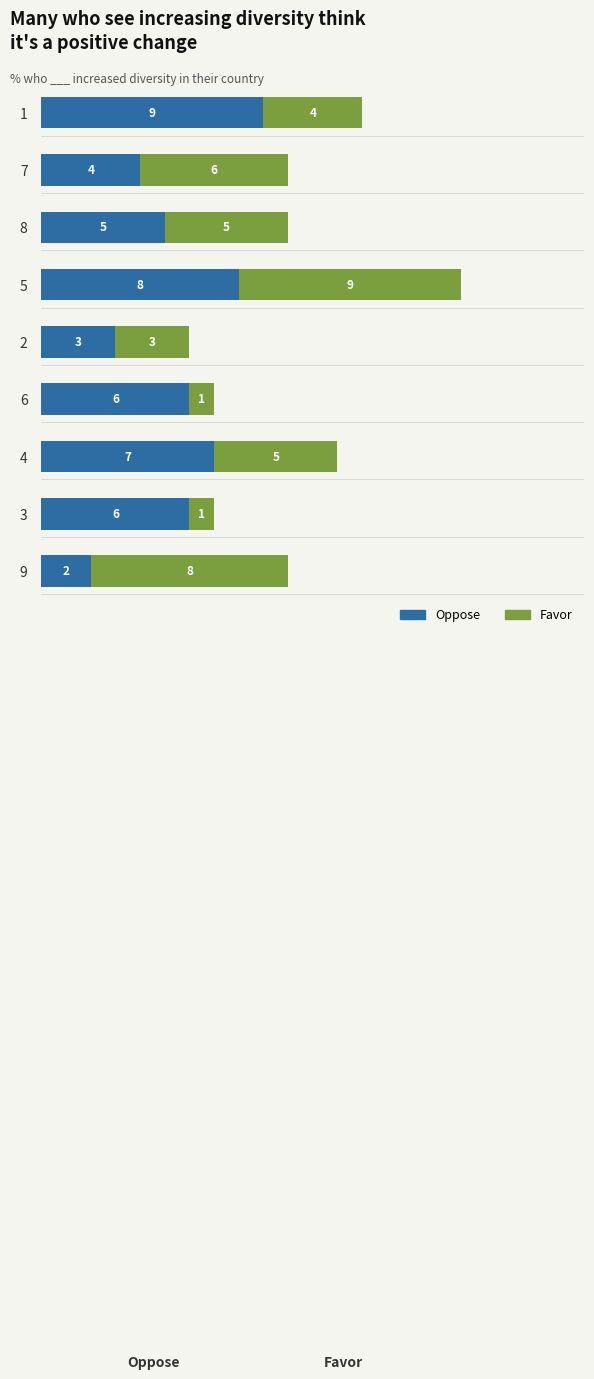

Is it true that Oppose equals 13 at 1?

False